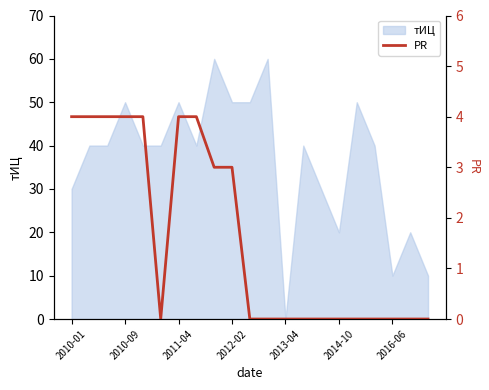

Which category has the lowest value in the тИЦ series?

2013-04